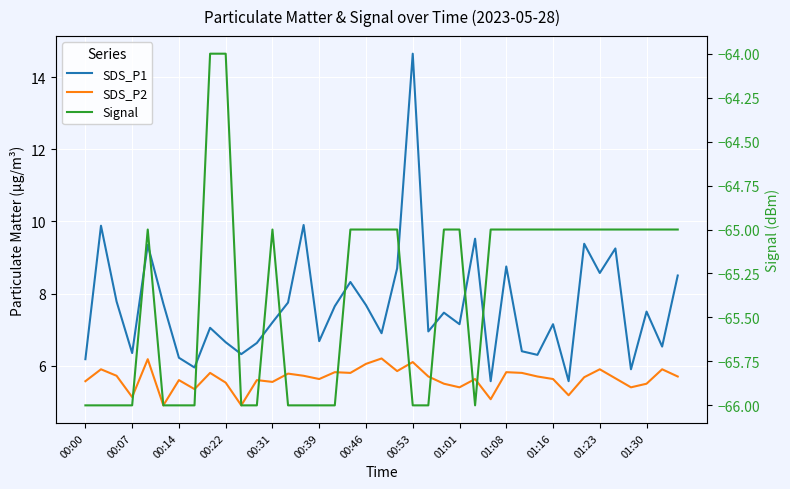

The SDS_P1 series shows 14.7 at 00:53. True or false?

True